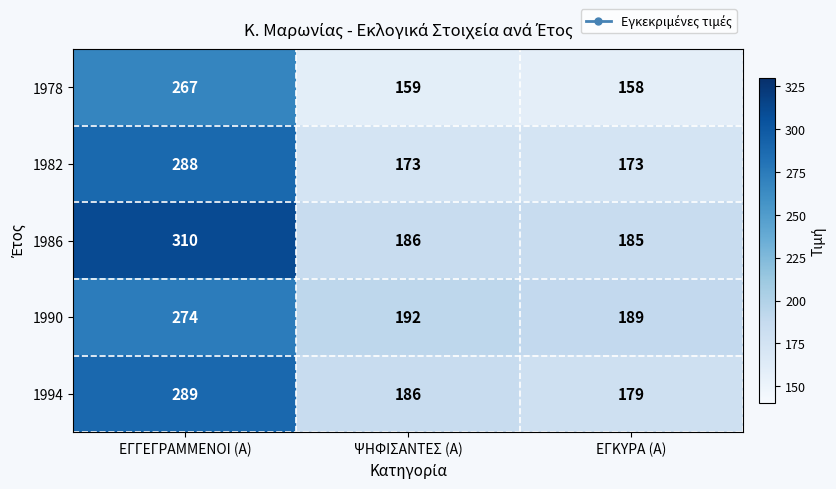

Which series has the widest spread of values?

1986